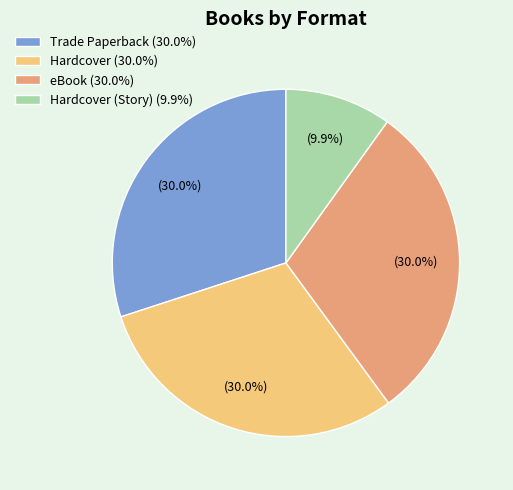

How much of the chart is everything except Hardcover (Story) (9.9%)?

90.1%